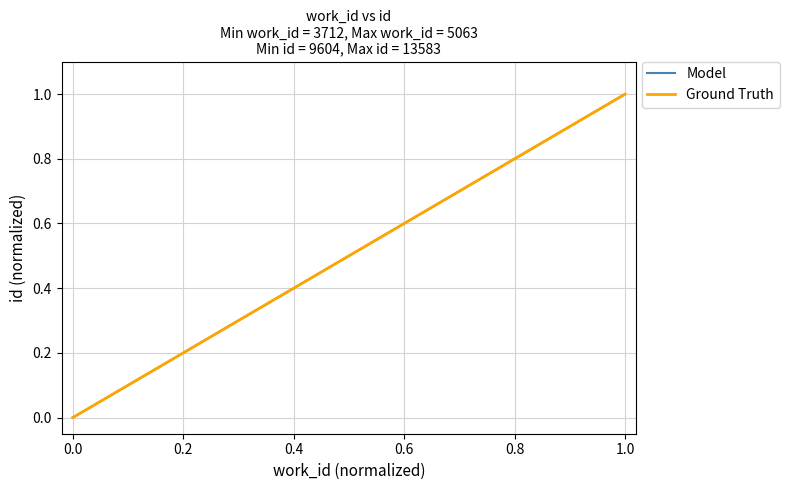

Which category has the highest value in the Model series?

1.0